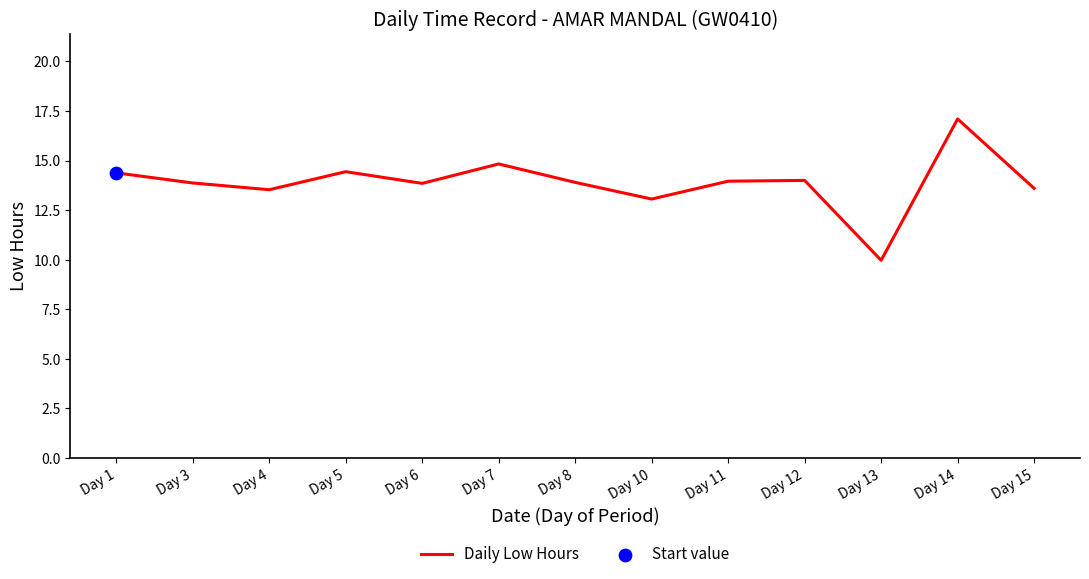

What is the ratio of the value at Day 10 to the value at Day 5?

0.9